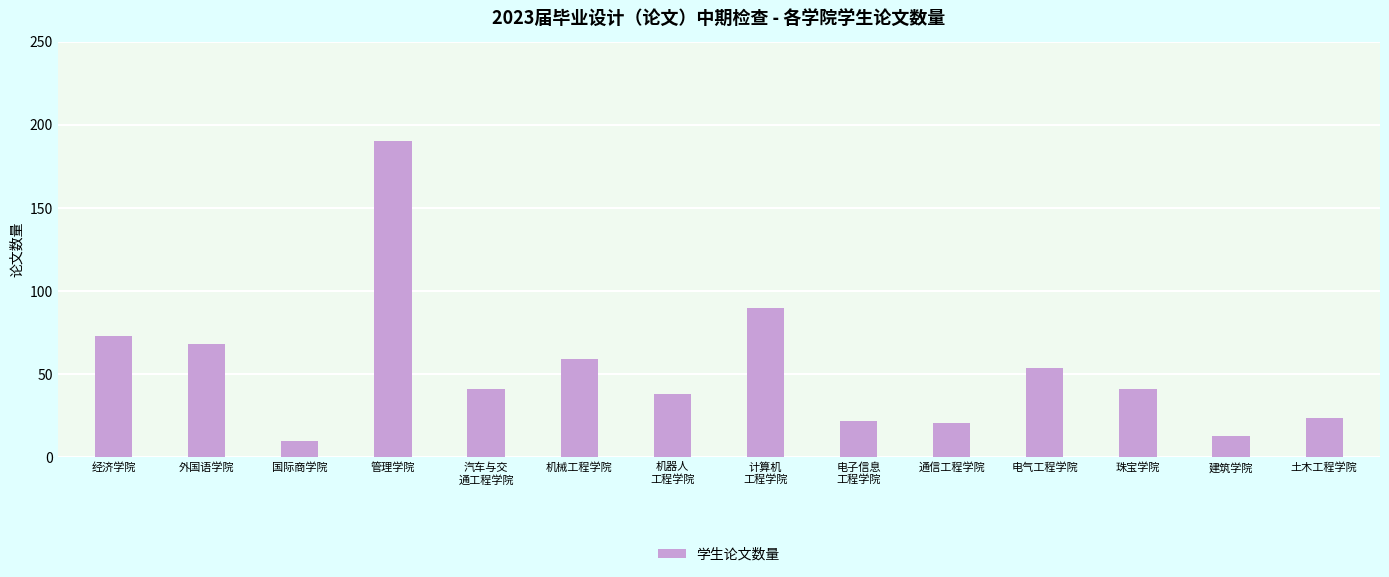

What is the sum of all values?

744